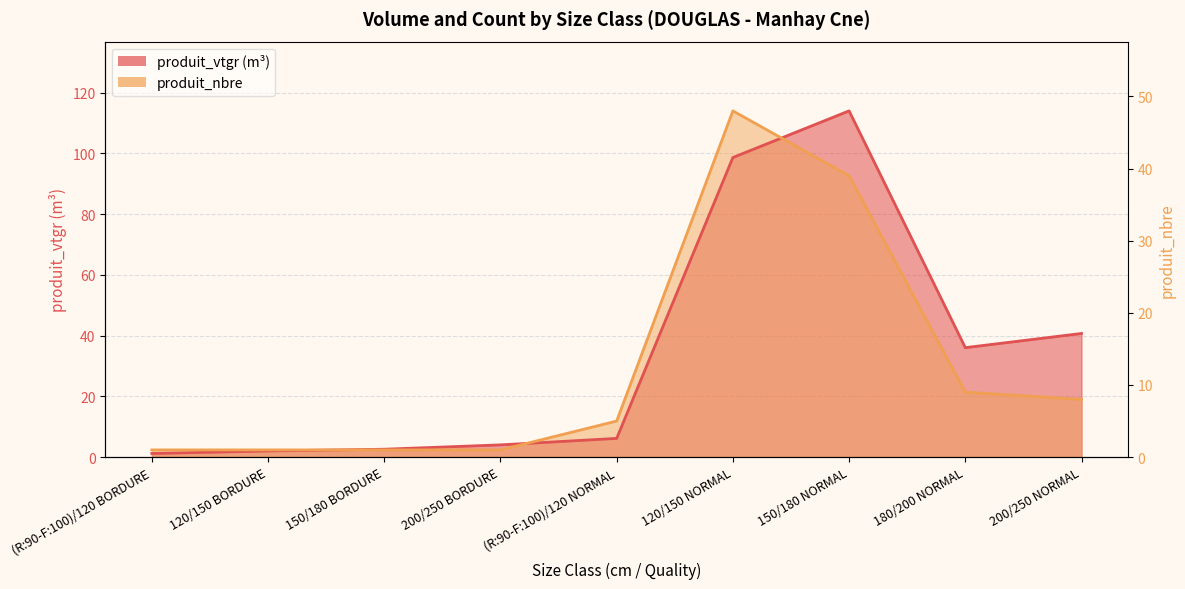

At how many categories does at least one series exceed 96?

2